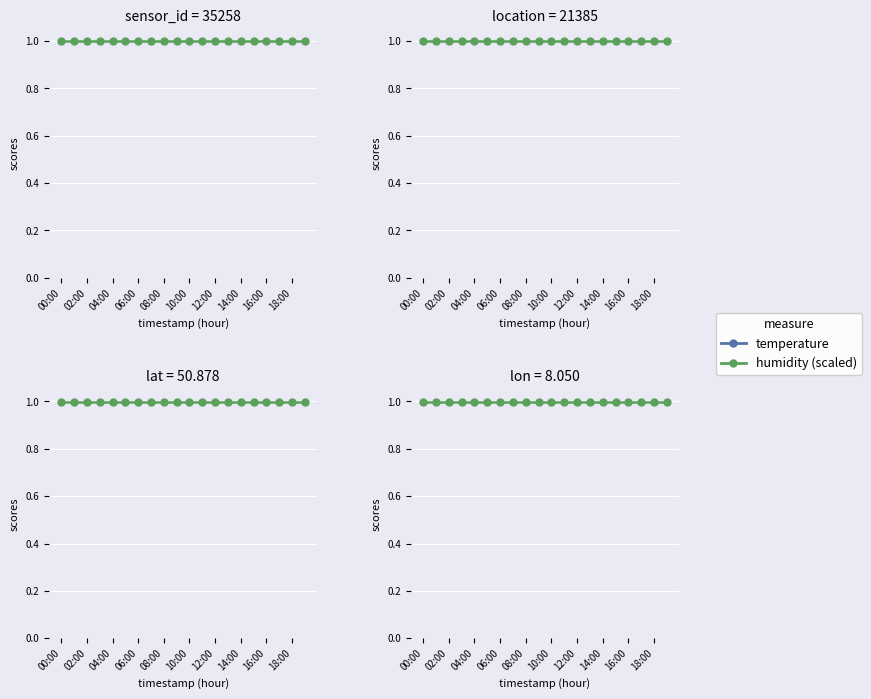

True or false: humidity (scaled) and temperature cross at least once.

False